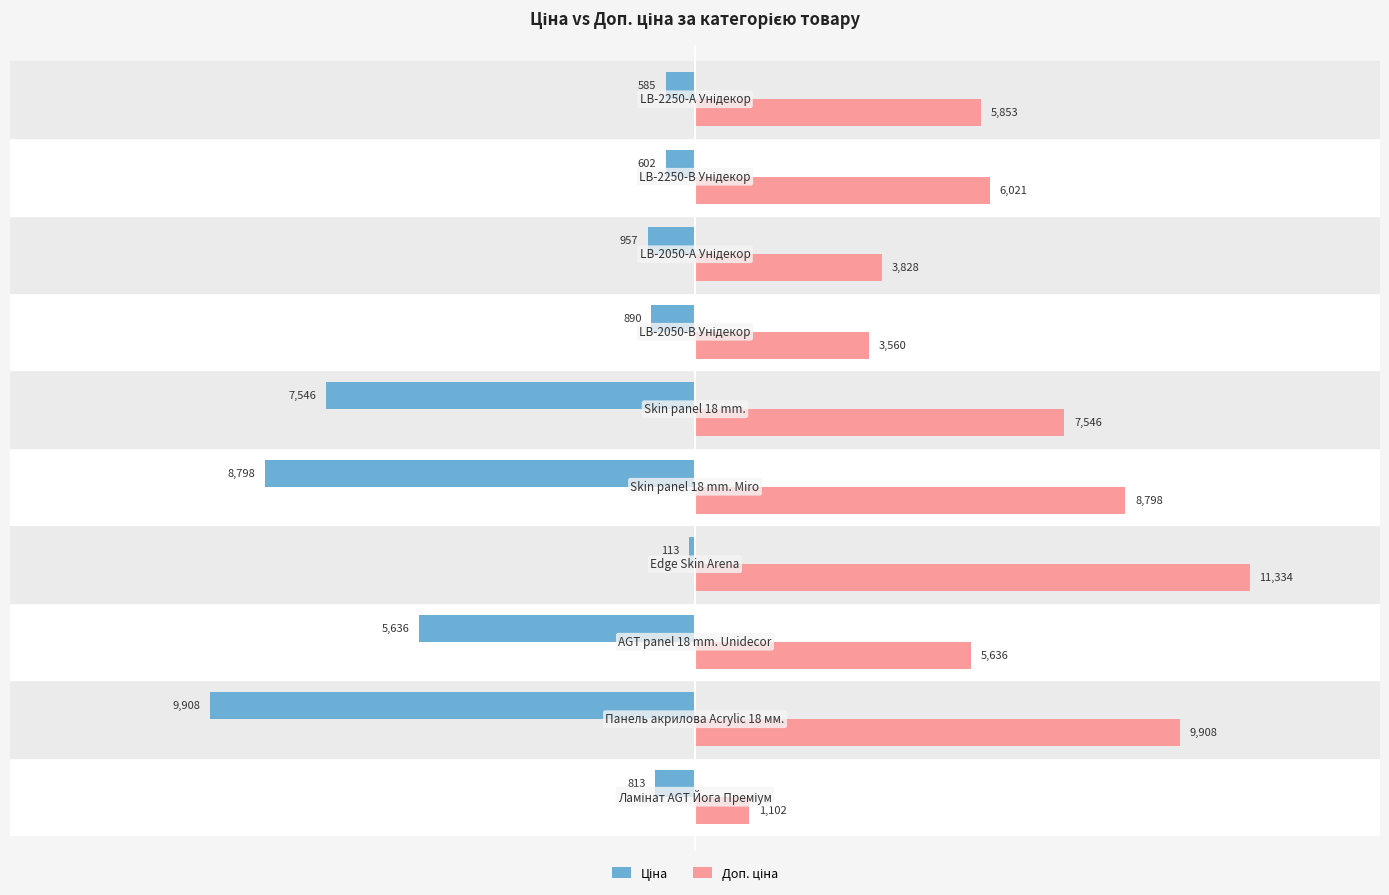

Count the number of categories in the chart.

10